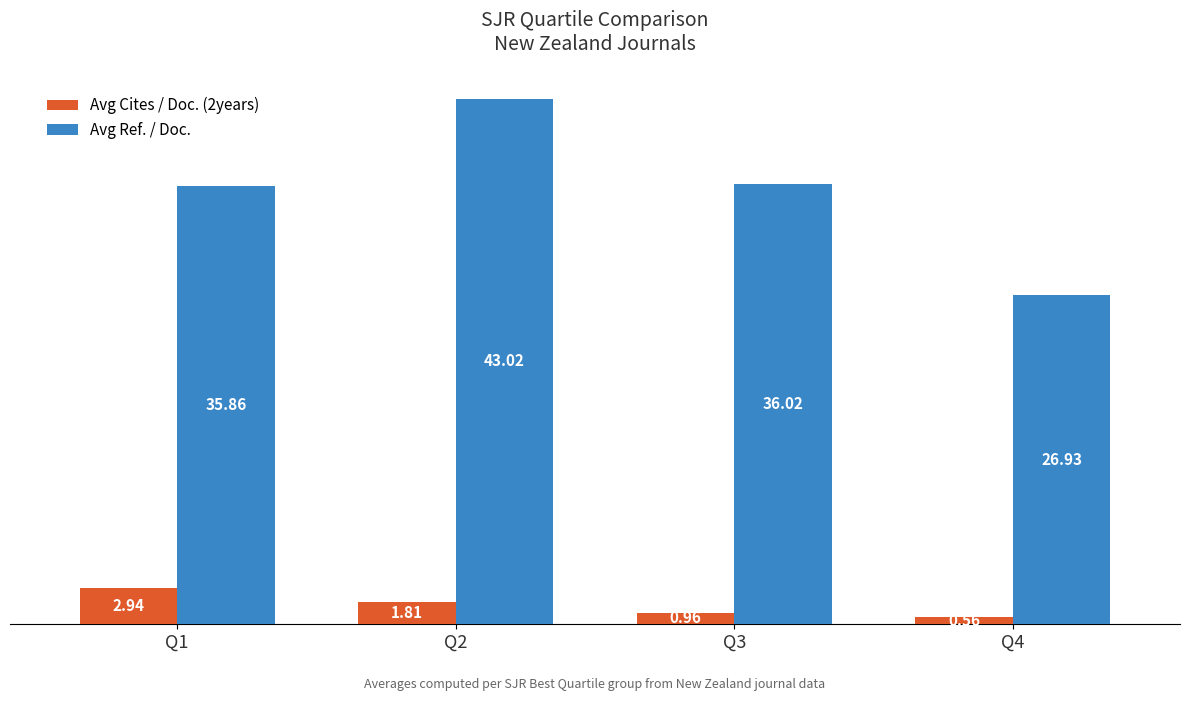

What is the spread (max minus min) of values at Q4?

26.4